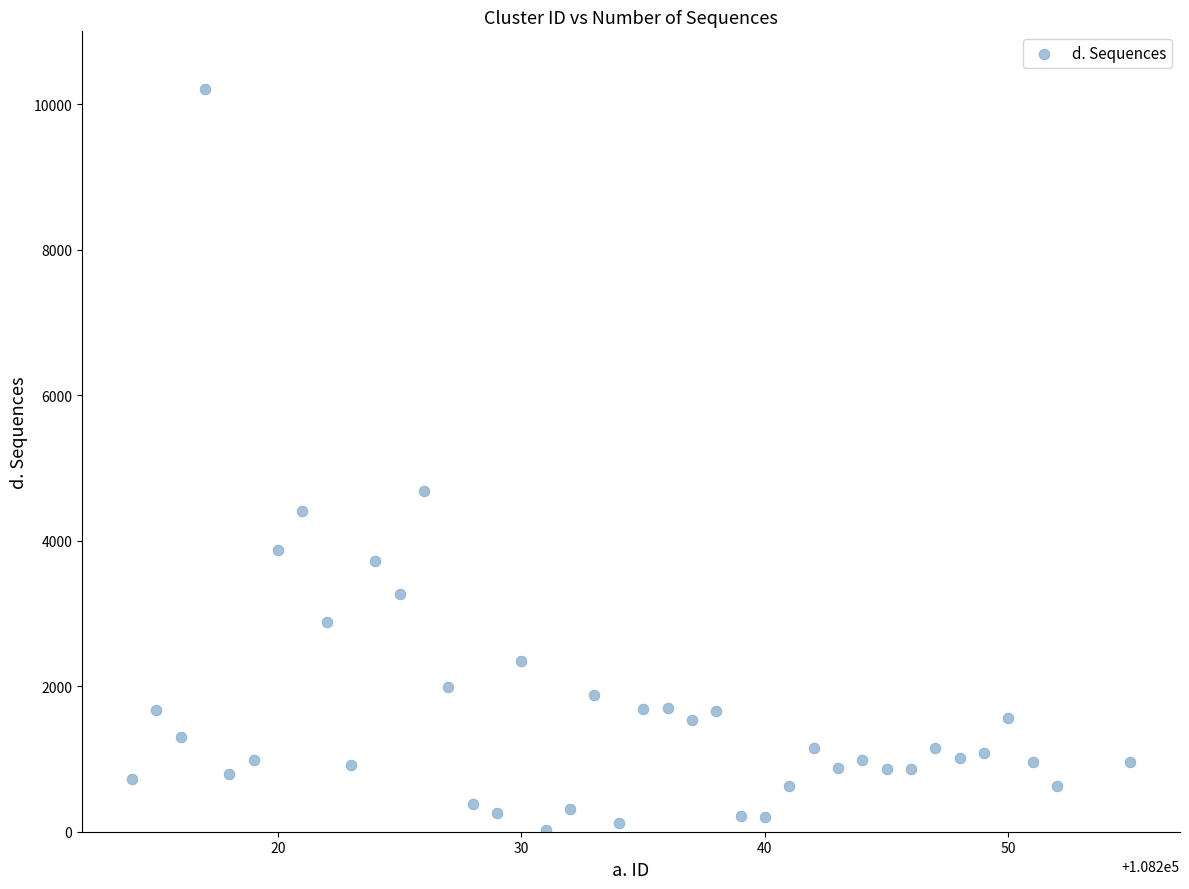

What is the range of Y values (max minus min)?

10178